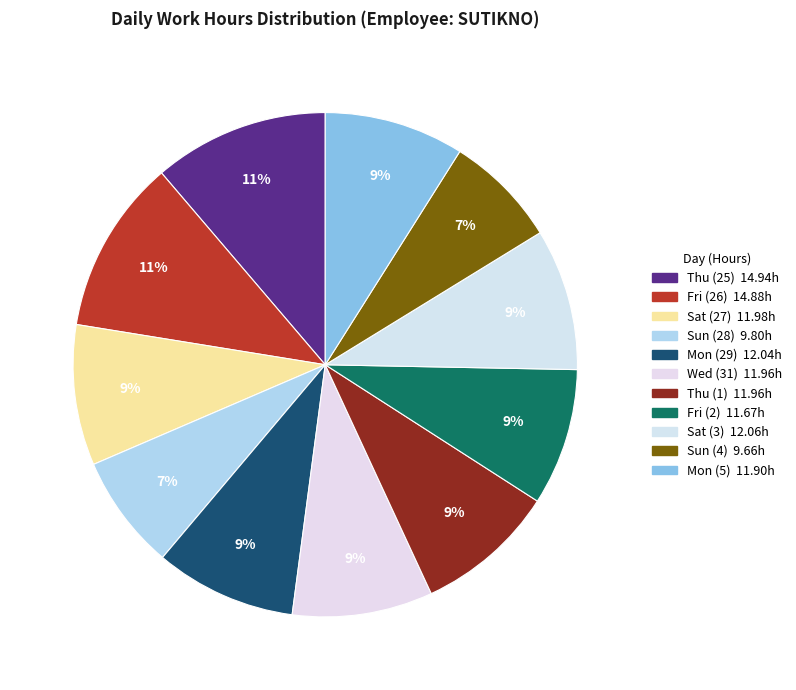

What is the total percentage of Wed (31) and Sun (4)?

16.3%